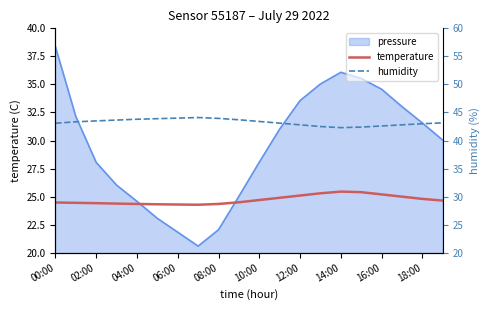

At which category does temperature reach its first local peak?

14:00